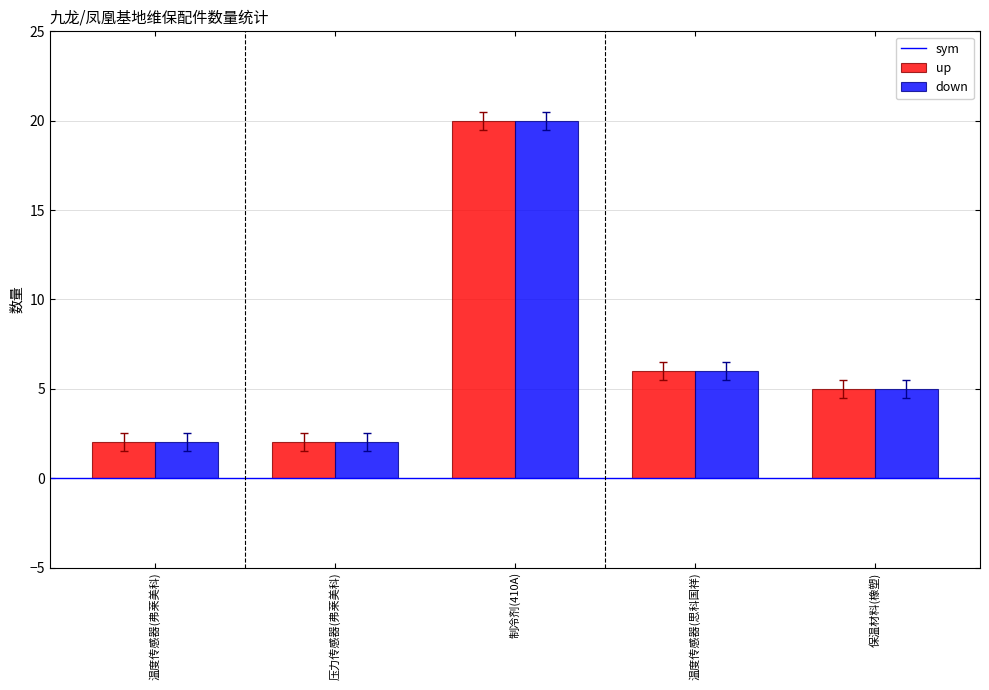

What is the greatest value displayed?

20